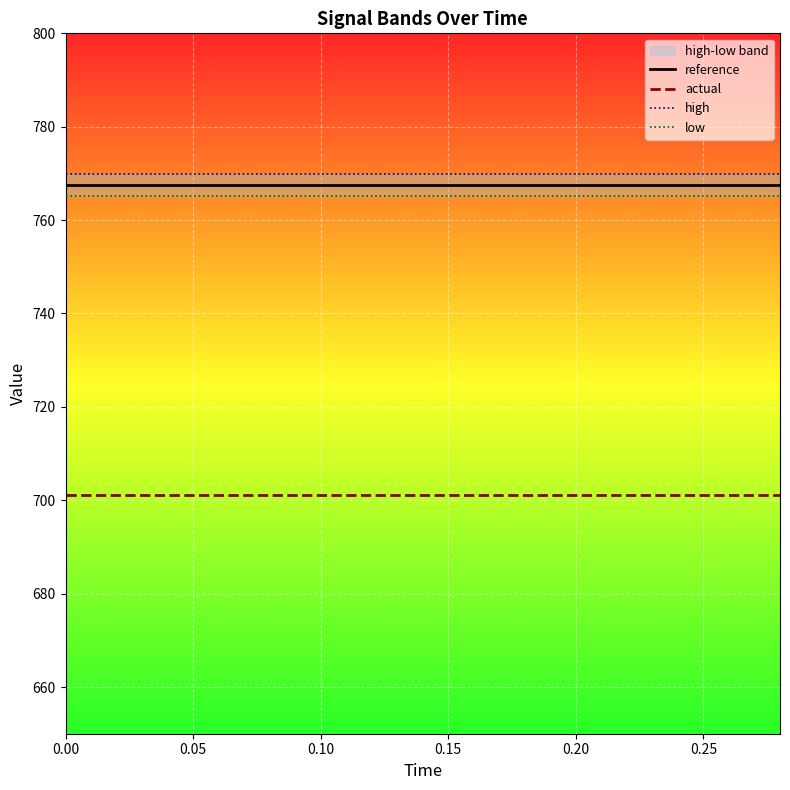

What is the minimum value for actual?

701.2